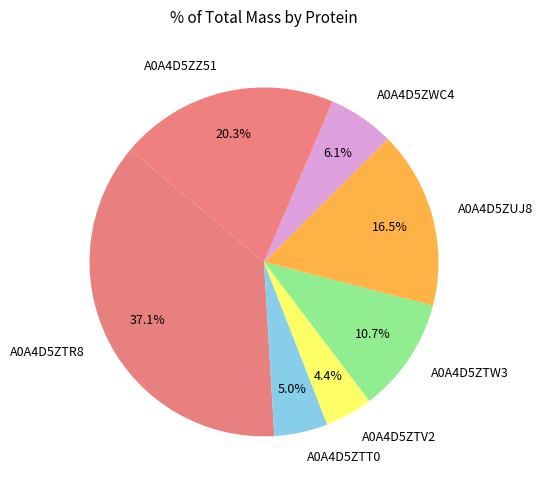

Which has a higher value, A0A4D5ZZ51 or A0A4D5ZTV2?

A0A4D5ZZ51